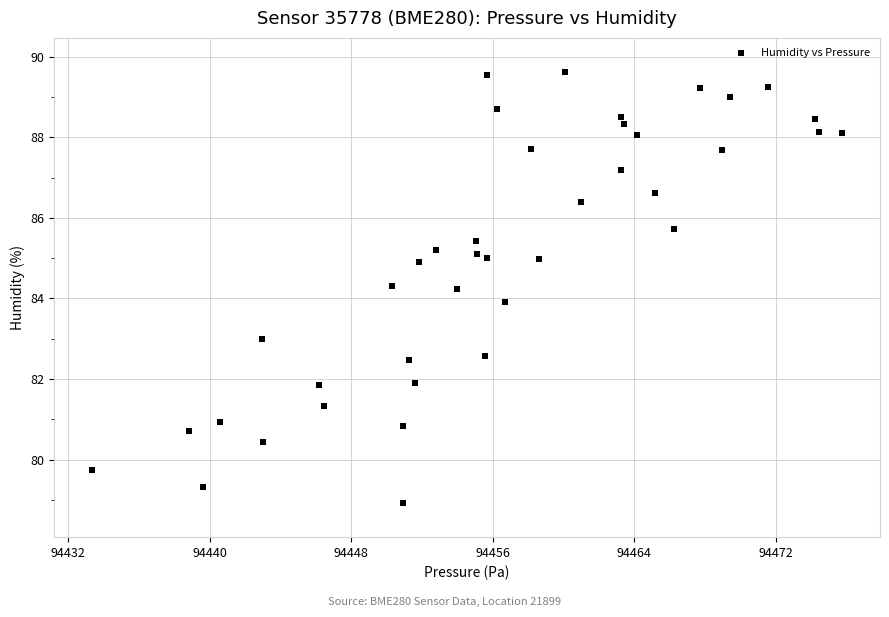

What is the range of X values (max minus min)?

42.5